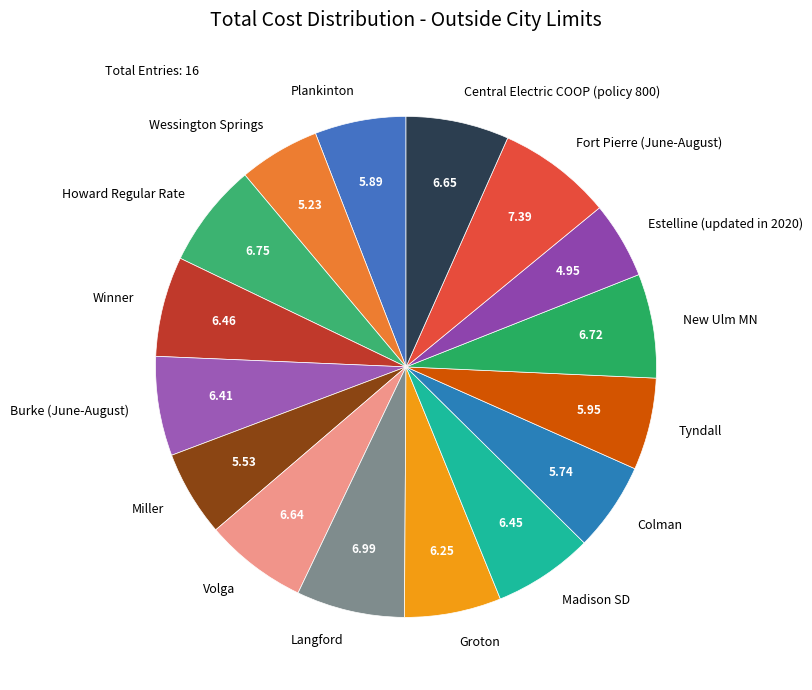

What is the ratio of the value at Madison SD to the value at Colman?

1.1